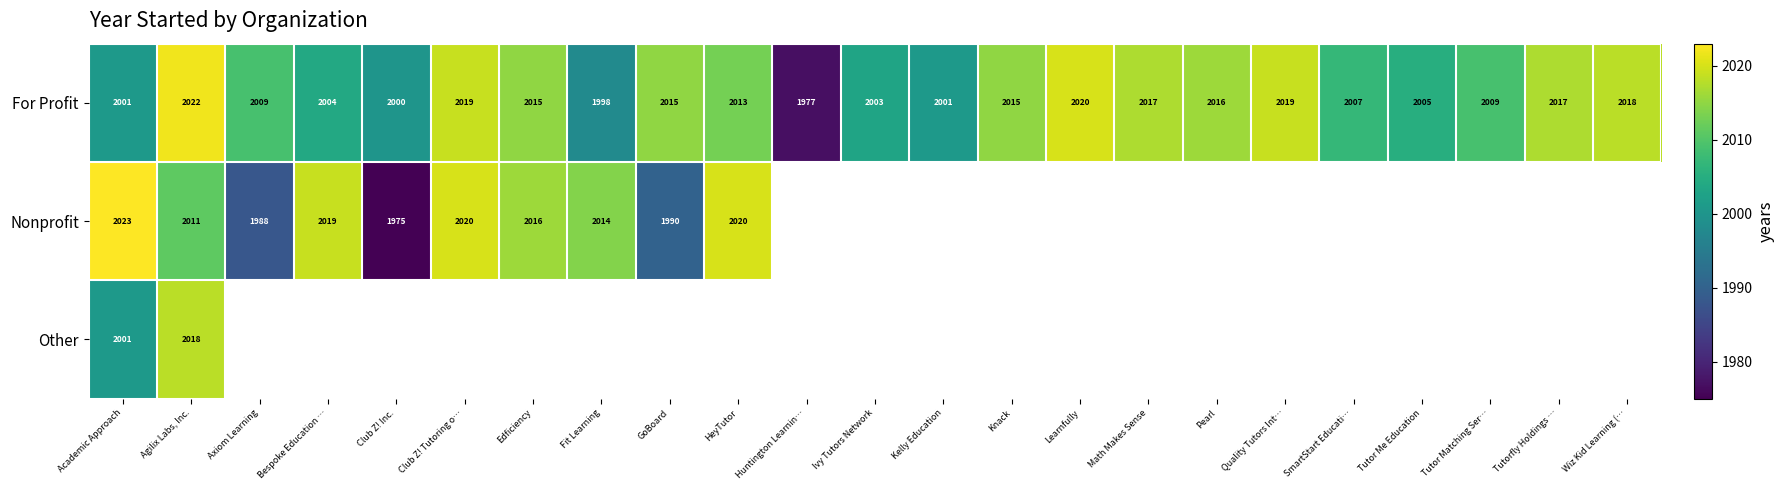

True or false: For Profit has a value of 2015 at Knack.

True